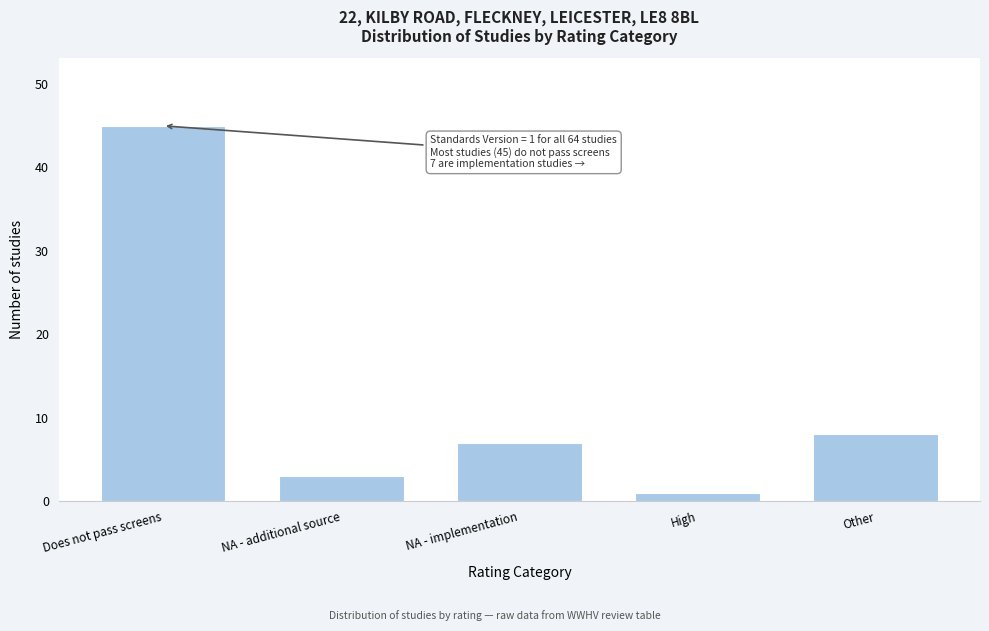

Reading left to right, transcribe all the data shown in this chart.

Does not pass screens=45	NA - additional source=3	NA - implementation=7	High=1	Other=8